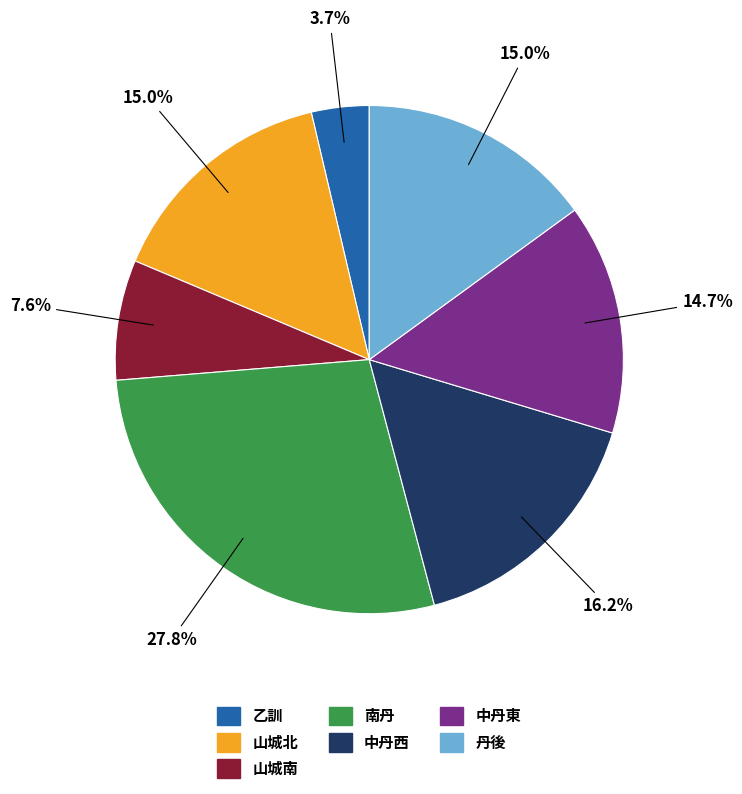

What percentage do 山城南 and 山城北 together represent?

22.6%